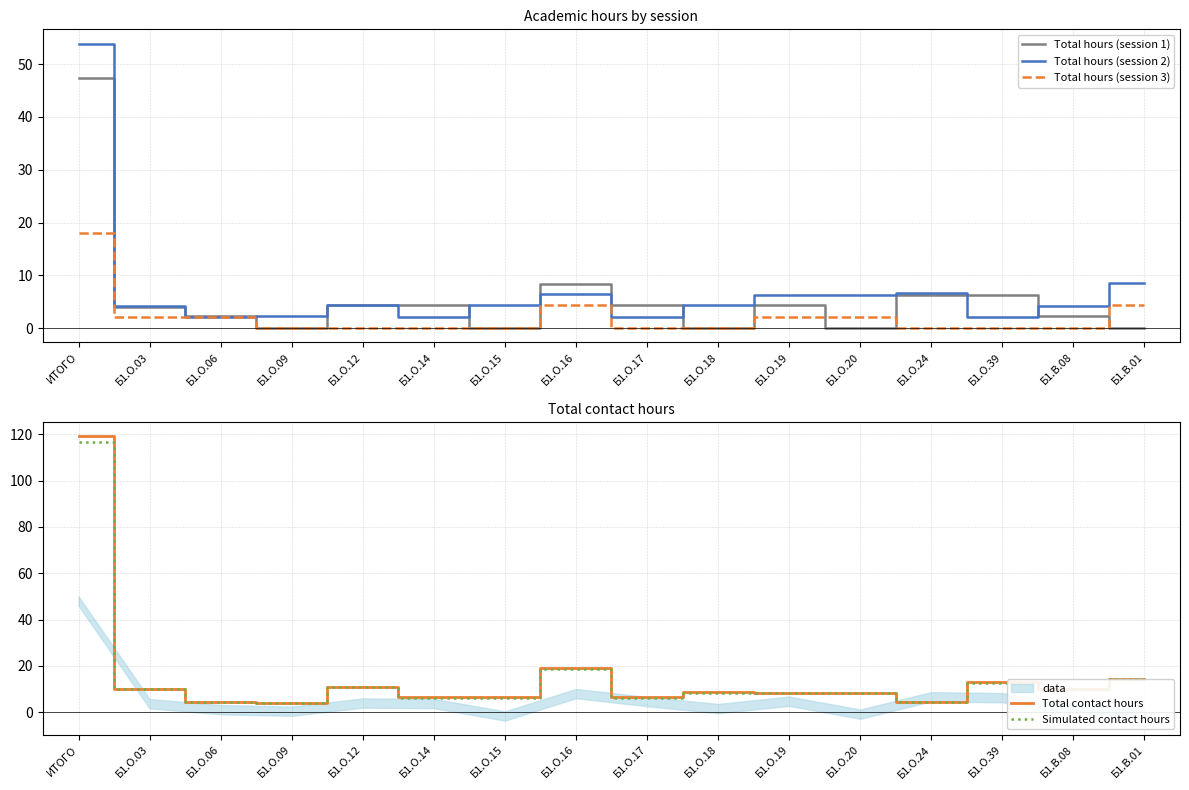

Reading right to left, what are all the values shown in this chart?

Total hours (session 1): Б1.В.01=0.0	Б1.В.08=2.3	Б1.О.39=6.3	Б1.О.24=6.3	Б1.О.20=0.0	Б1.О.19=4.3	Б1.О.18=0.0	Б1.О.17=4.3	Б1.О.16=8.3	Б1.О.15=0.0	Б1.О.14=4.3	Б1.О.12=4.3	Б1.О.09=0.0	Б1.О.06=2.3	Б1.О.03=4.0	ИТОГО=47.3
Total hours (session 2): Б1.В.01=8.6	Б1.В.08=4.1	Б1.О.39=2.1	Б1.О.24=6.6	Б1.О.20=6.3	Б1.О.19=6.3	Б1.О.18=4.3	Б1.О.17=2.1	Б1.О.16=6.4	Б1.О.15=4.3	Б1.О.14=2.1	Б1.О.12=4.3	Б1.О.09=2.3	Б1.О.06=2.1	Б1.О.03=4.1	ИТОГО=53.9
Total hours (session 3): Б1.В.01=4.3	Б1.В.08=0.0	Б1.О.39=0.0	Б1.О.24=0.0	Б1.О.20=2.1	Б1.О.19=2.1	Б1.О.18=0.0	Б1.О.17=0.0	Б1.О.16=4.3	Б1.О.15=0.0	Б1.О.14=0.0	Б1.О.12=0.0	Б1.О.09=0.0	Б1.О.06=2.1	Б1.О.03=2.1	ИТОГО=18.0
Total contact hours: Б1.В.01=14.4	Б1.В.08=10.2	Б1.О.39=12.9	Б1.О.24=4.4	Б1.О.20=8.4	Б1.О.19=8.4	Б1.О.18=8.6	Б1.О.17=6.4	Б1.О.16=19.0	Б1.О.15=6.4	Б1.О.14=6.4	Б1.О.12=10.9	Б1.О.09=4.1	Б1.О.06=4.4	Б1.О.03=10.2	ИТОГО=119.2
Simulated contact hours: Б1.В.01=14.1	Б1.В.08=10.0	Б1.О.39=12.6	Б1.О.24=4.3	Б1.О.20=8.2	Б1.О.19=8.2	Б1.О.18=8.4	Б1.О.17=6.3	Б1.О.16=18.6	Б1.О.15=6.3	Б1.О.14=6.3	Б1.О.12=10.7	Б1.О.09=4.0	Б1.О.06=4.3	Б1.О.03=10.0	ИТОГО=116.8